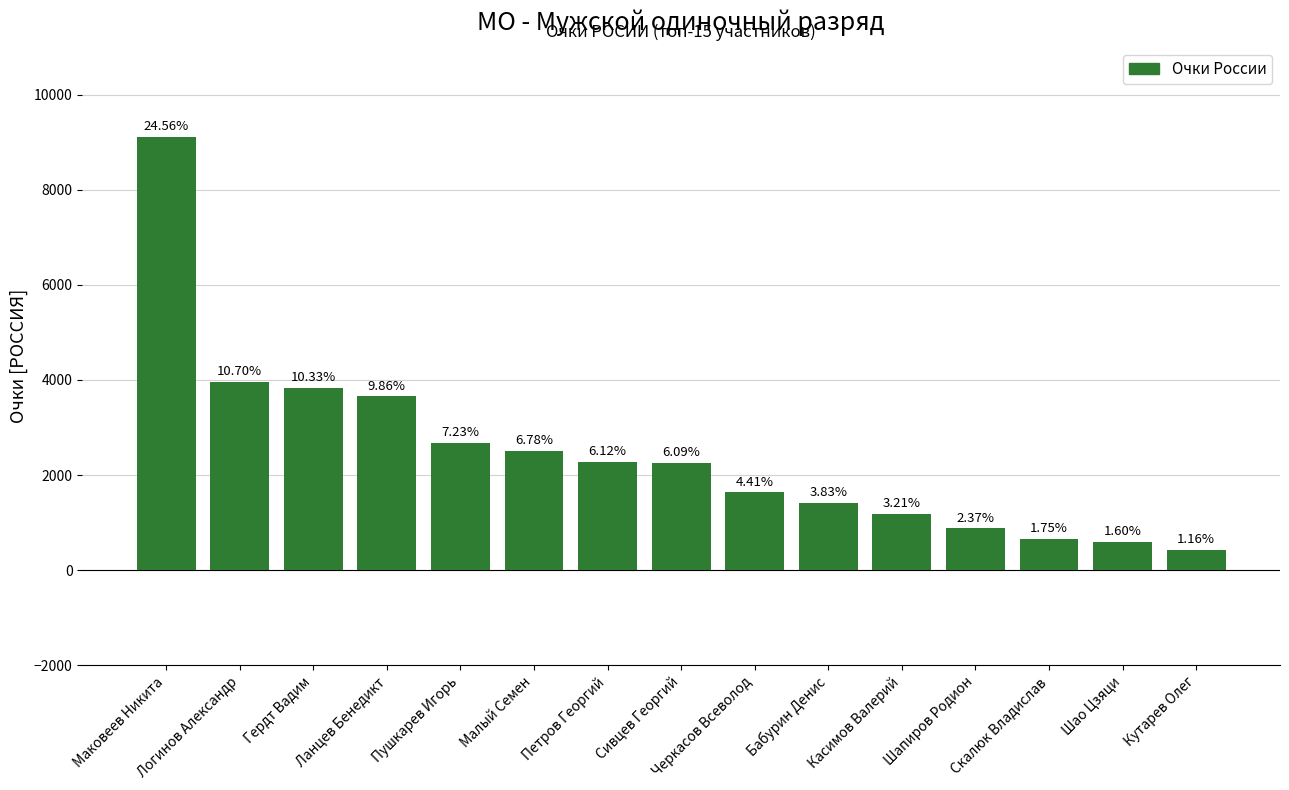

What is the change in value from Пушкарев Игорь to Кутарев Олег?

-2250